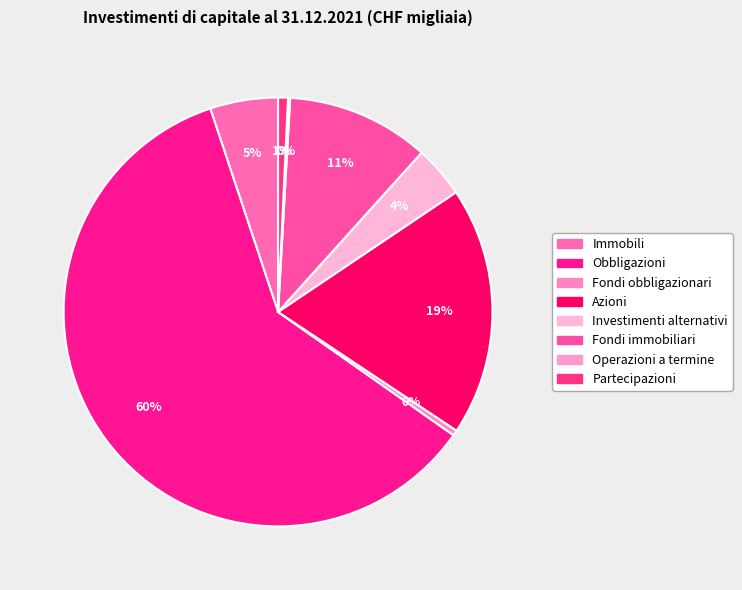

What percentage is the Fondi immobiliari slice, to the nearest percent?

11%